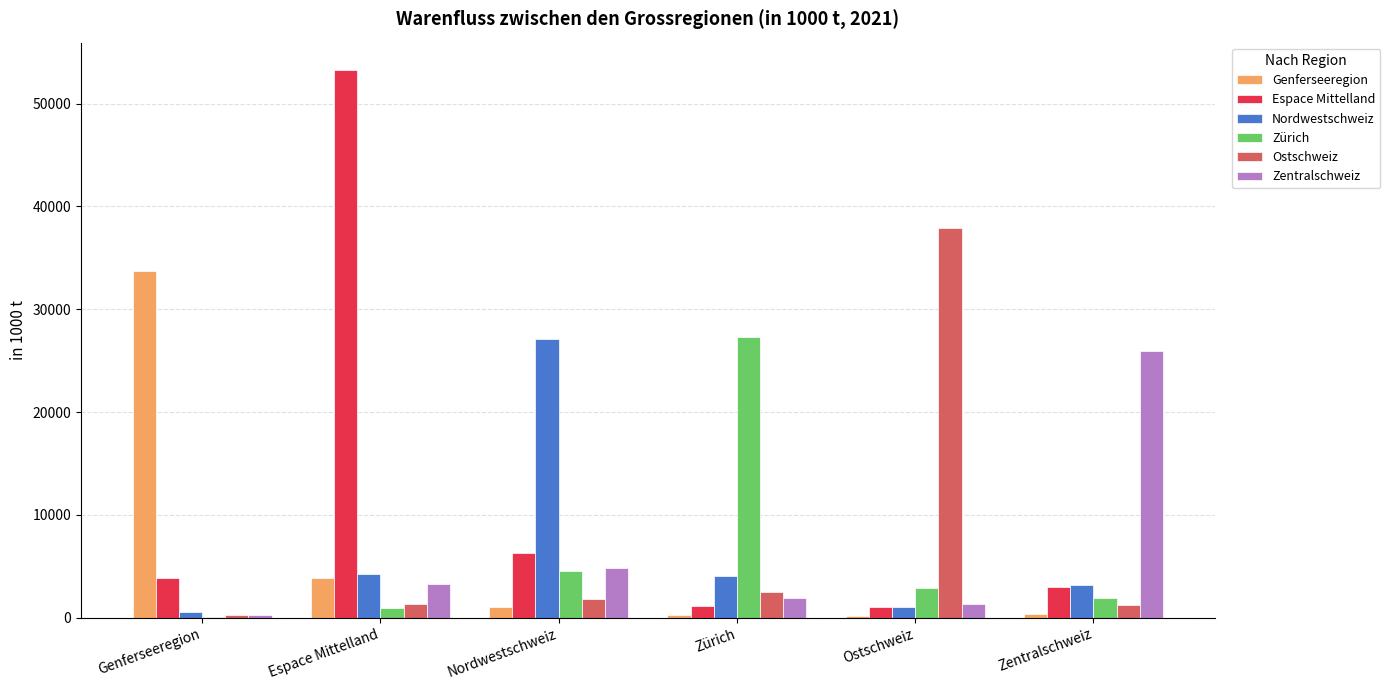

Where is Zentralschweiz nearest to the value 13059?

Nordwestschweiz